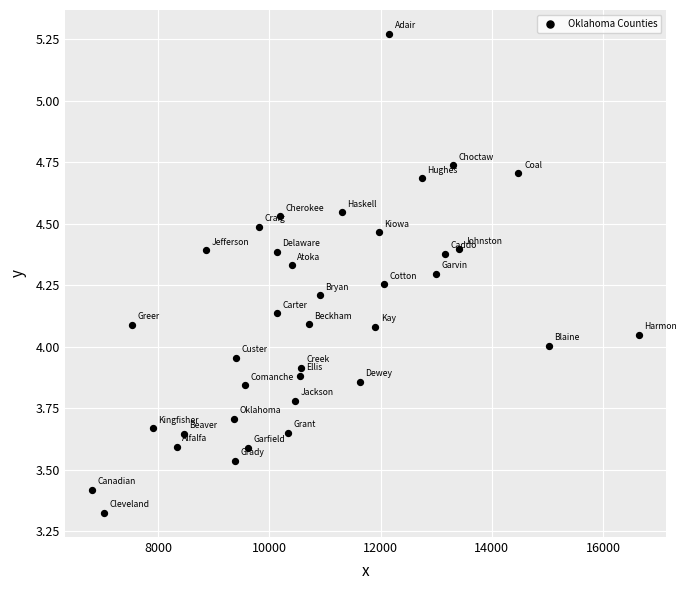

What is the range of X values (max minus min)?

9836.1